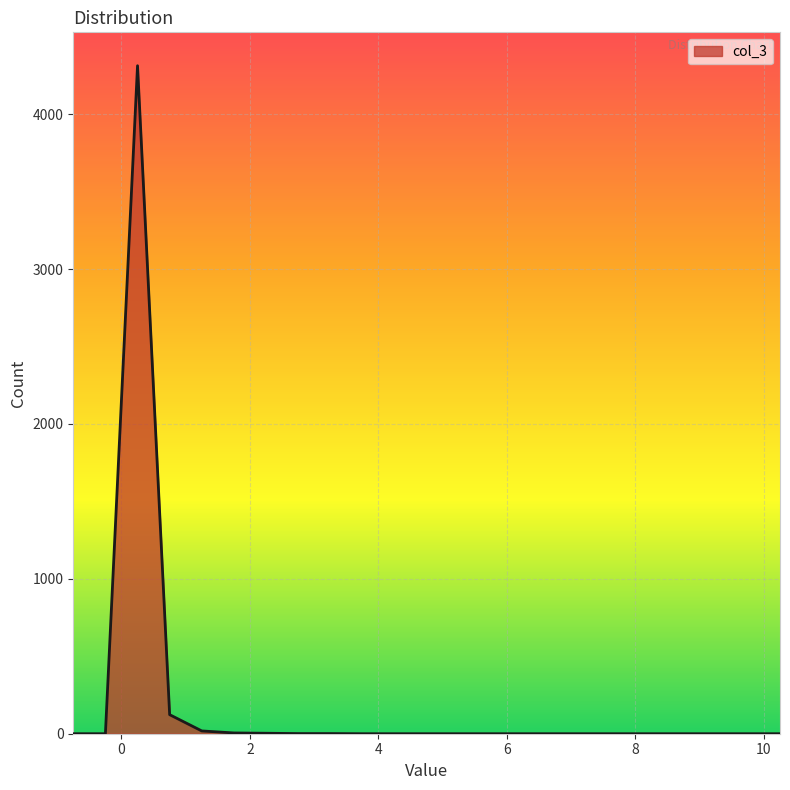

Does the chart display data point markers on the line(s)?

No